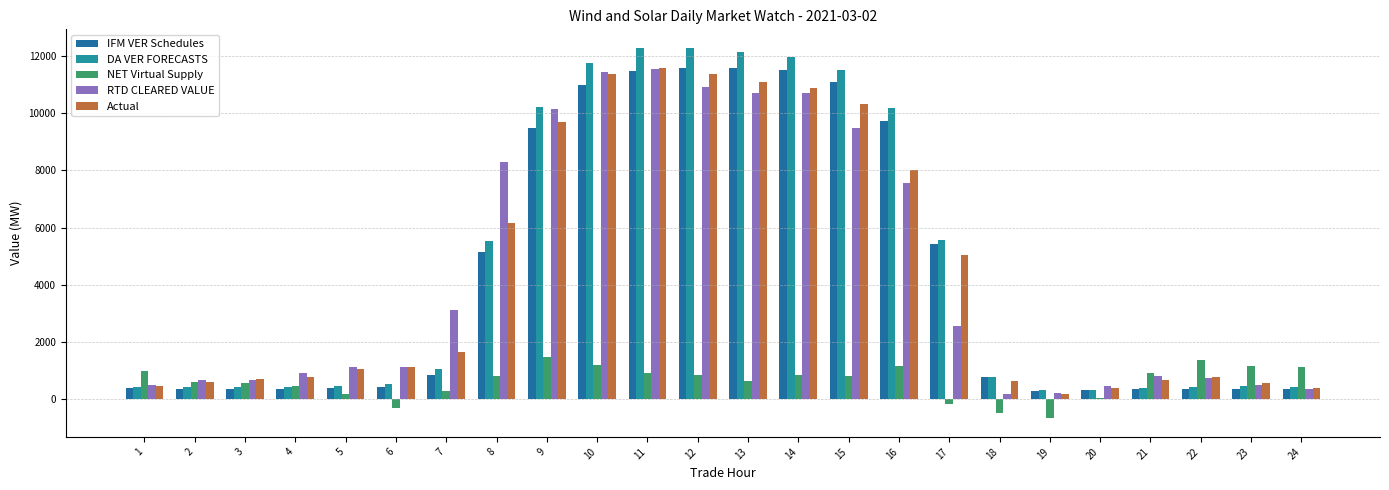

Rank the series at 16 from lowest to highest value.

NET Virtual Supply, RTD CLEARED VALUE, Actual, IFM VER Schedules, DA VER FORECASTS